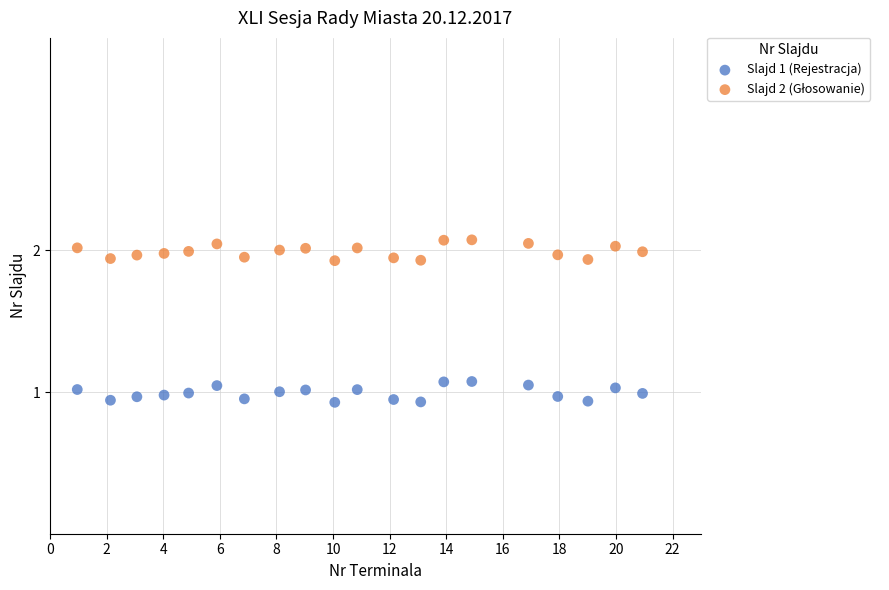

What is the X range (max minus min) for the scatter plot?

20.0